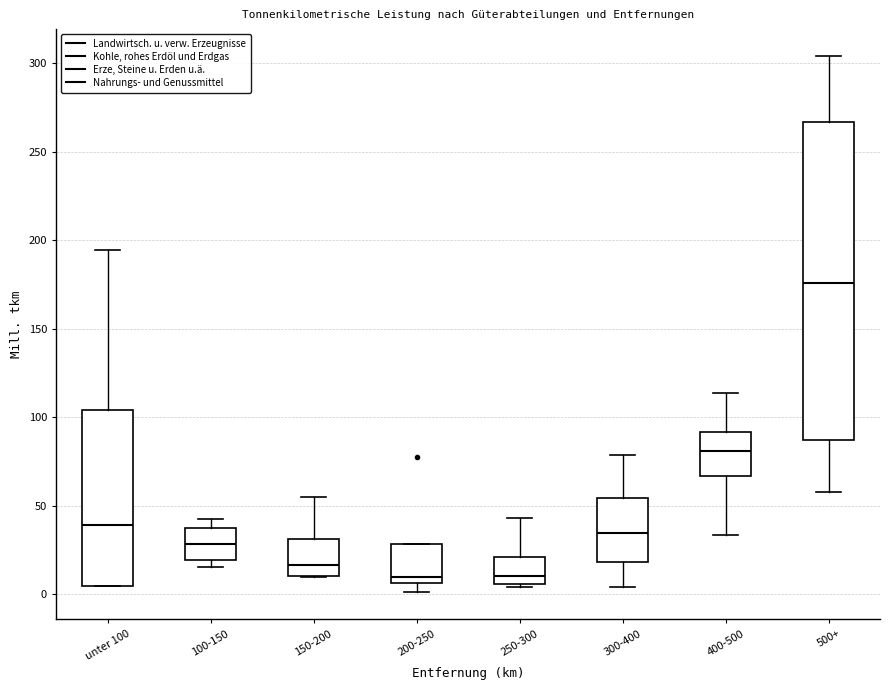

Reading left to right, read every box against the y-axis: the position of its median line, the range the box covers, and the ends of its whiskers. The values are not printed on the chart, so give them approximately, as read against the axis.

unter 100: median 40, box 5 to 105, whiskers 5 to 195
100-150: median 30, box 20 to 35, whiskers 15 to 40
150-200: median 15, box 10 to 30, whiskers 10 to 55
200-250: median 10, box 5 to 30, whiskers 0 to 30
250-300: median 10, box 5 to 20, whiskers 5 (just below the box's lower edge) to 45
300-400: median 35, box 20 to 55, whiskers 5 to 80
400-500: median 80, box 65 to 90, whiskers 35 to 115
500+: median 175, box 85 to 265, whiskers 60 to 305